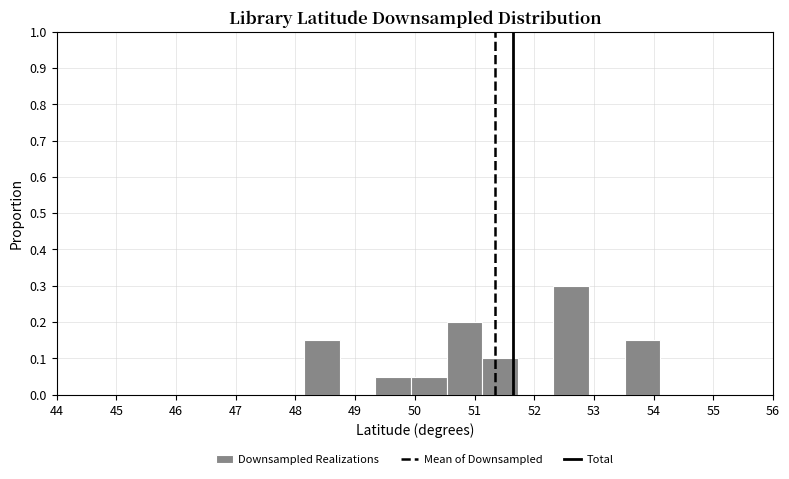

How tall is the bar that spans 52.3 to 52.9 on the x-axis? Neither the bar edges nor the heights are printed on the chart, so give them approximately, as read against the axes.

0.30